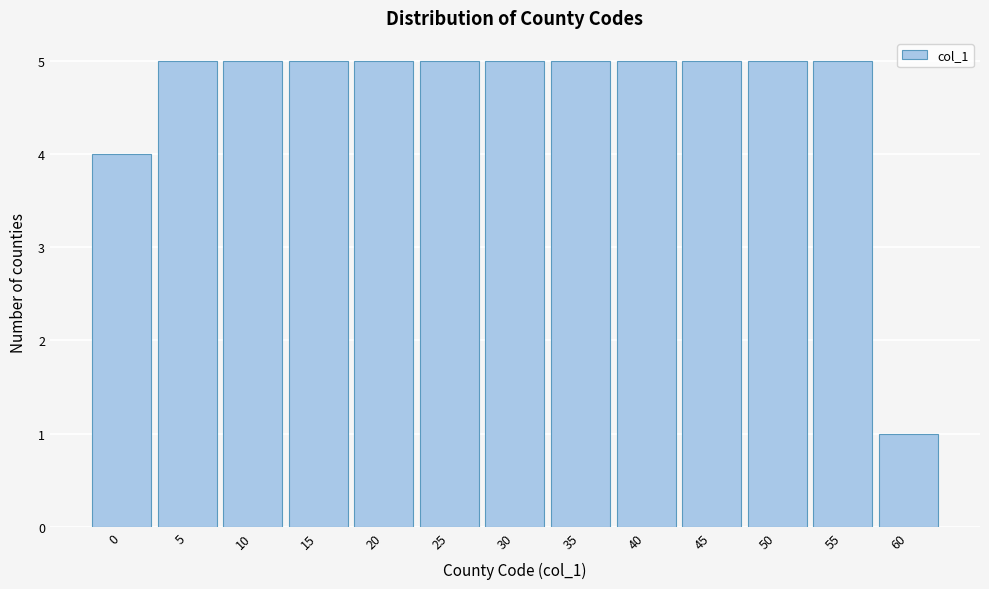

Reading left to right, list all the values displayed in this chart.

4	5	5	5	5	5	5	5	5	5	5	5	1